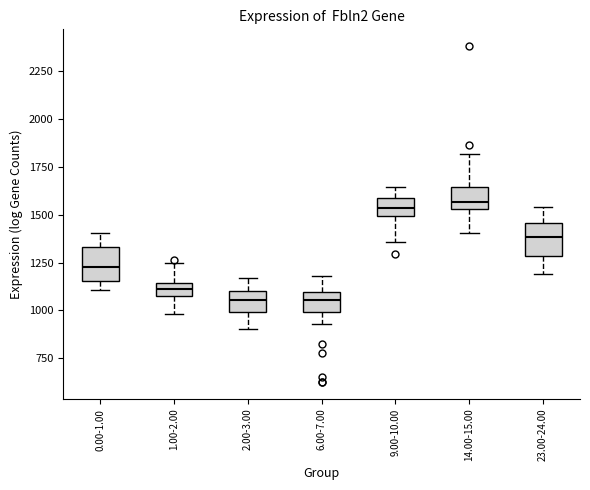

Where does the lower whisker of the box for 1.00-2.00 end on the y-axis? The values are not printed on the chart, so give them approximately, as read against the axis.

1000